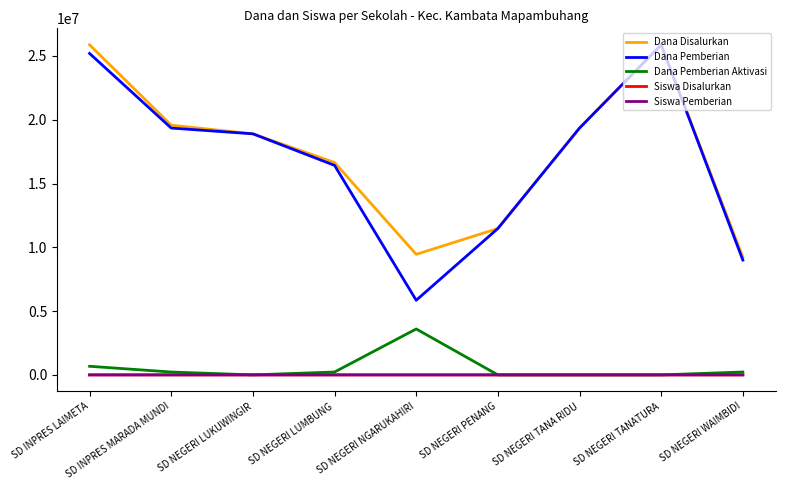

What are all the series names shown in the legend?

Dana Disalurkan, Dana Pemberian, Dana Pemberian Aktivasi, Siswa Disalurkan, Siswa Pemberian